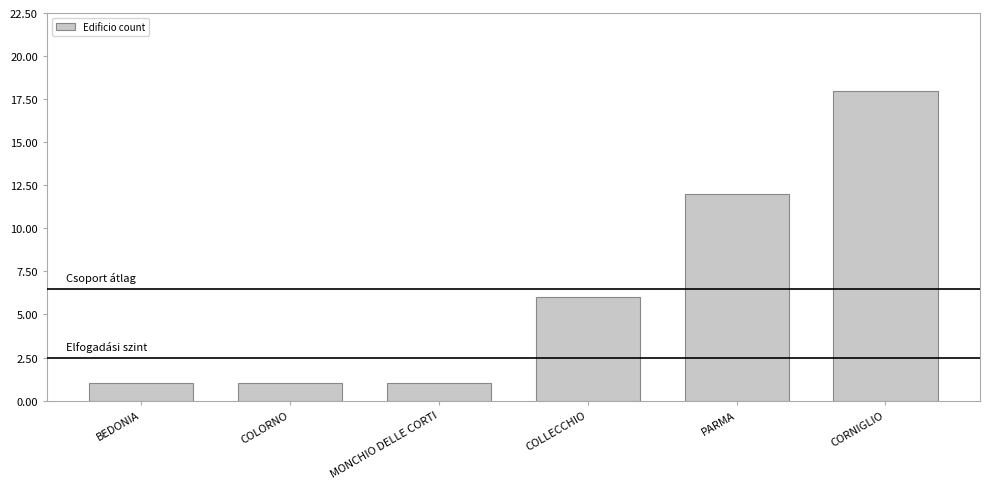

What is the greatest value displayed?

18